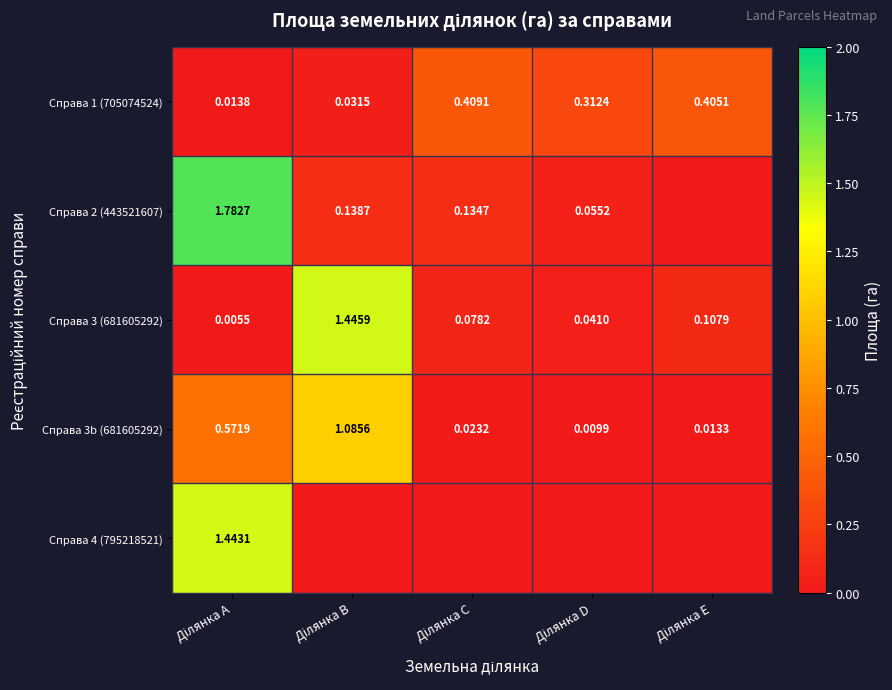

What is the sum of the Справа 1 (705074524) values at Ділянка C and Ділянка A?

0.4